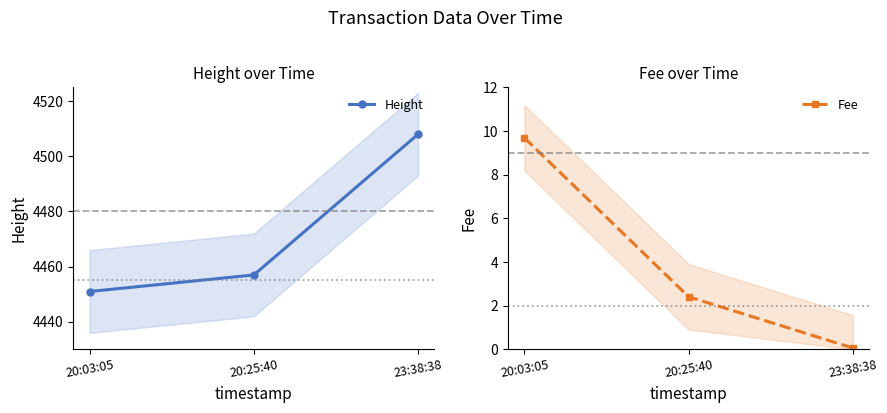

How many data points in Height are above 4457?

1